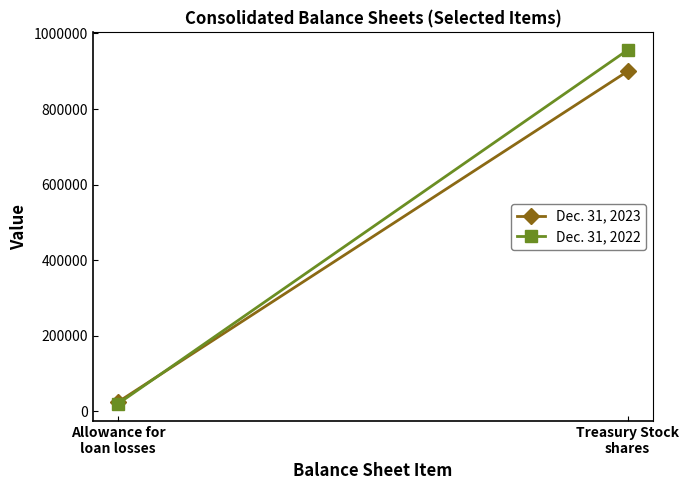

True or false: Dec. 31, 2023 has a value of 11755 at Allowance for
loan losses.

False